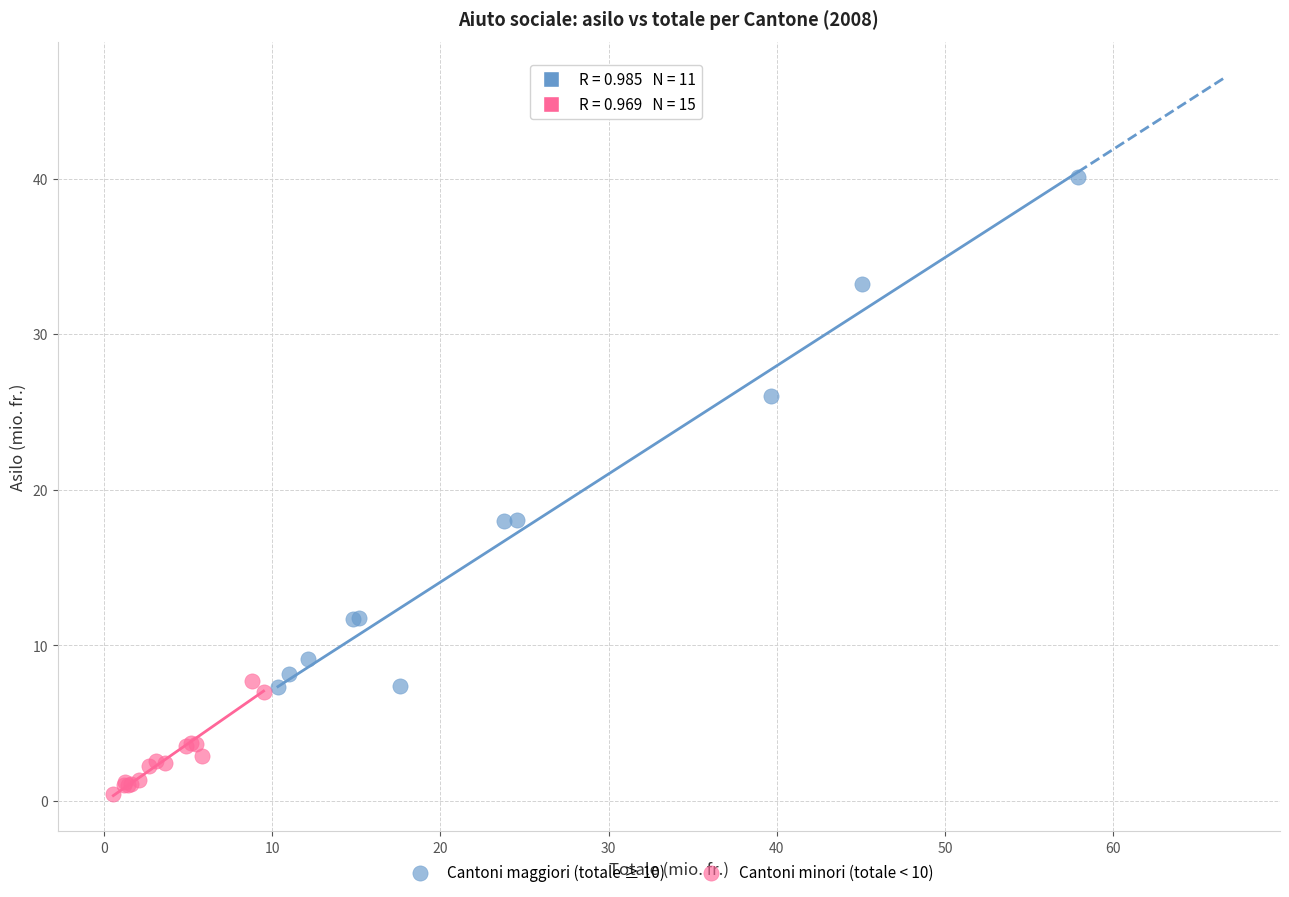

Which series contains the highest Y value?

Cantoni maggiori (totale ≥ 10)